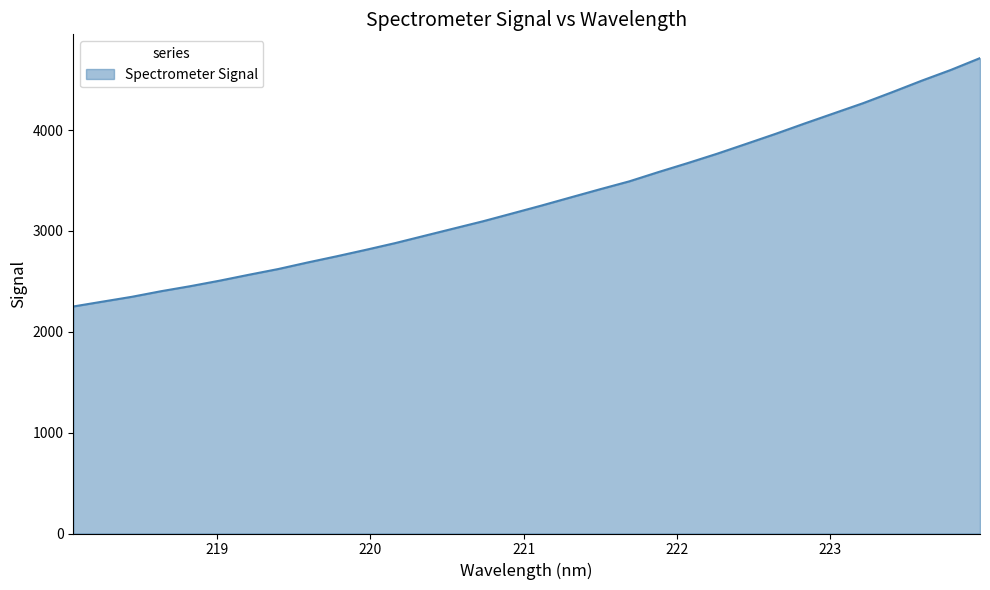

What is the minimum value shown in the chart?

2251.1